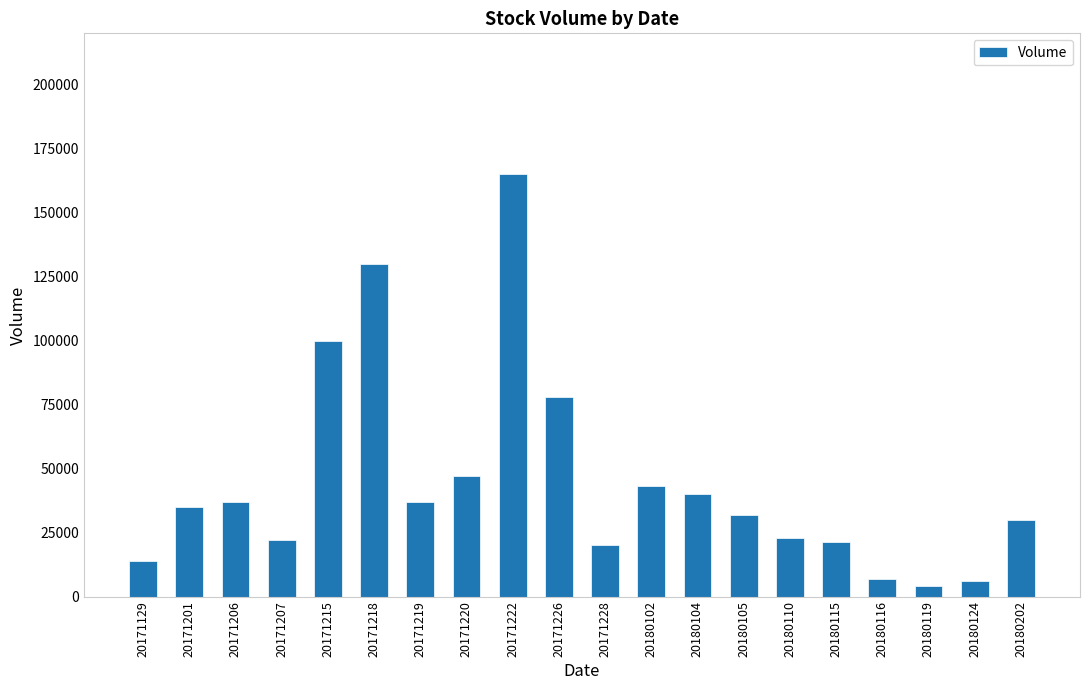

What is the greatest value displayed?

165000